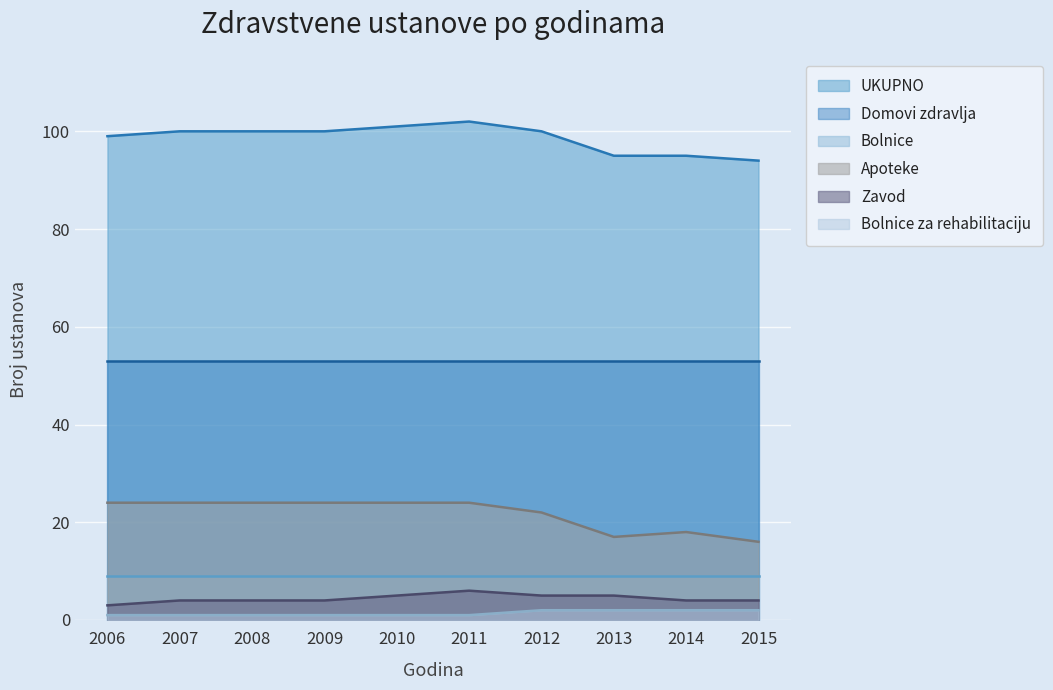

Rank the categories by Apoteke value from lowest to highest.

2015, 2013, 2014, 2012, 2006, 2007, 2008, 2009, 2010, 2011